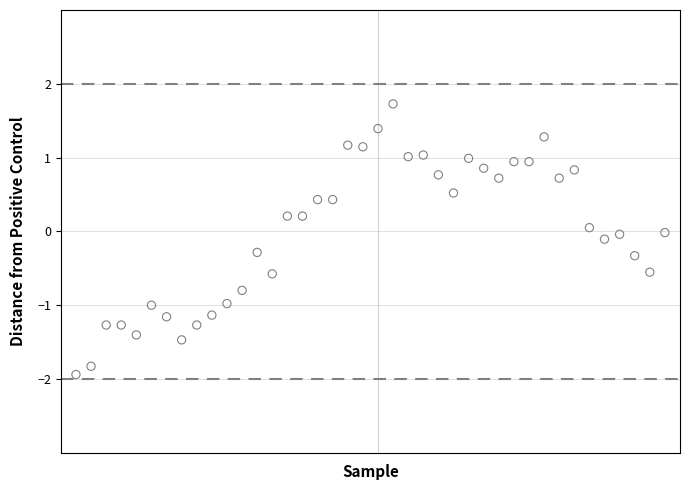

How many points are shown in the scatter plot?

40